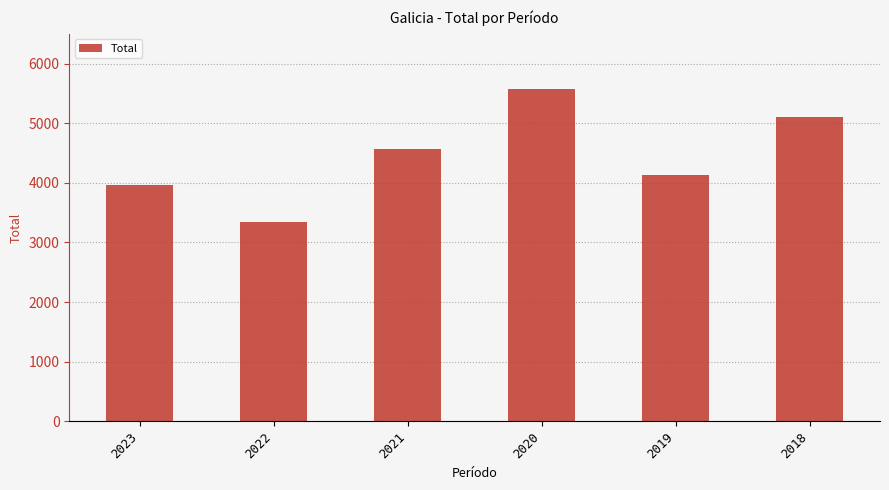

How many categories are shown in the chart?

6